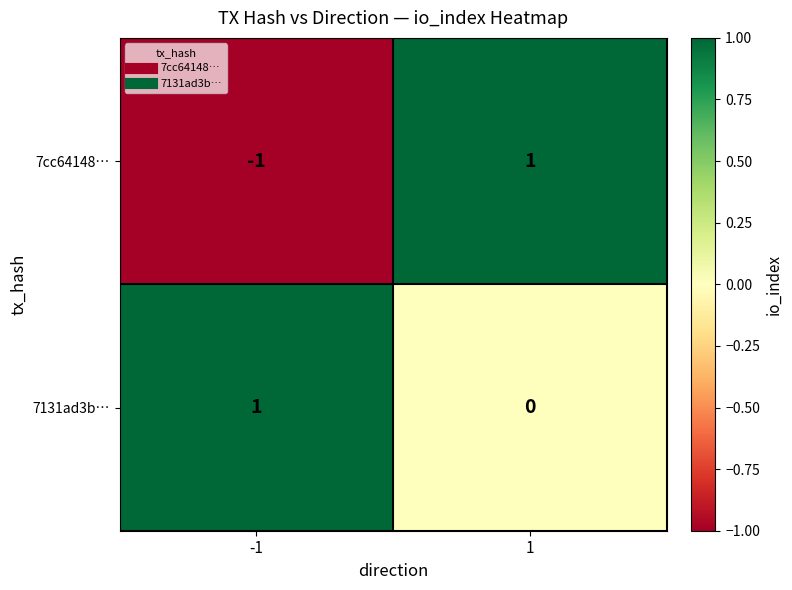

How many positive values does the 7131ad3b… series have?

1